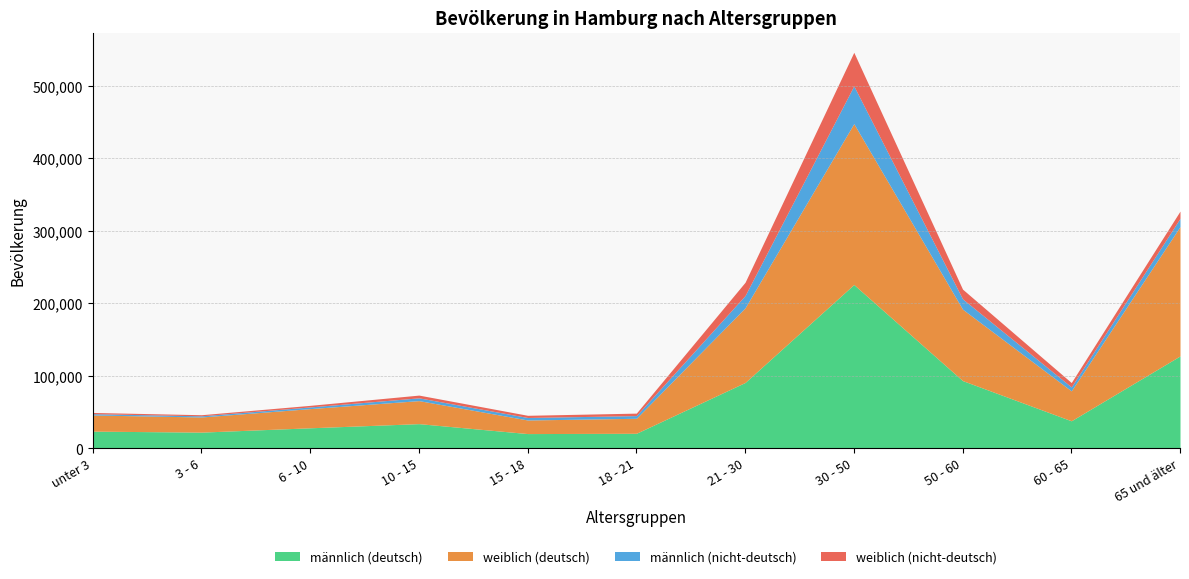

List the series in order of their peak value, highest first.

männlich (deutsch), weiblich (deutsch), männlich (nicht-deutsch), weiblich (nicht-deutsch)